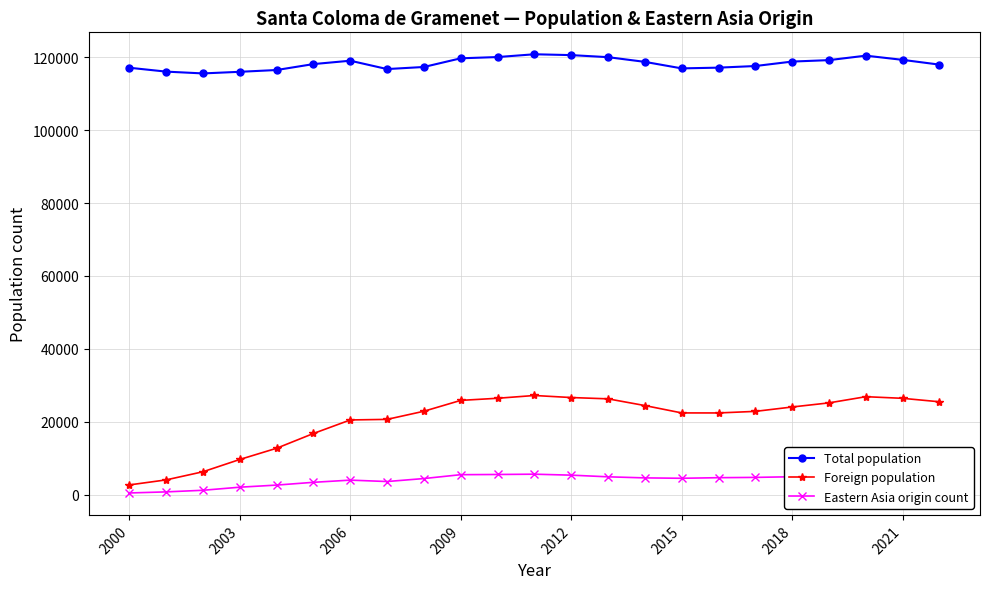

What is the difference between the maximum and minimum values in the Total population series?

5256